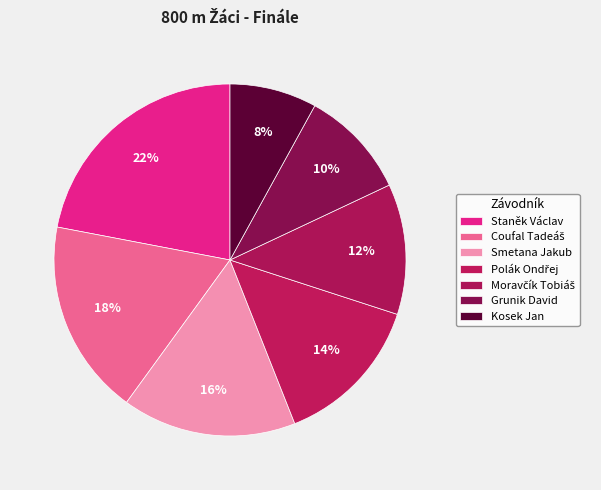

What is the largest slice in the pie chart?

Staněk Václav